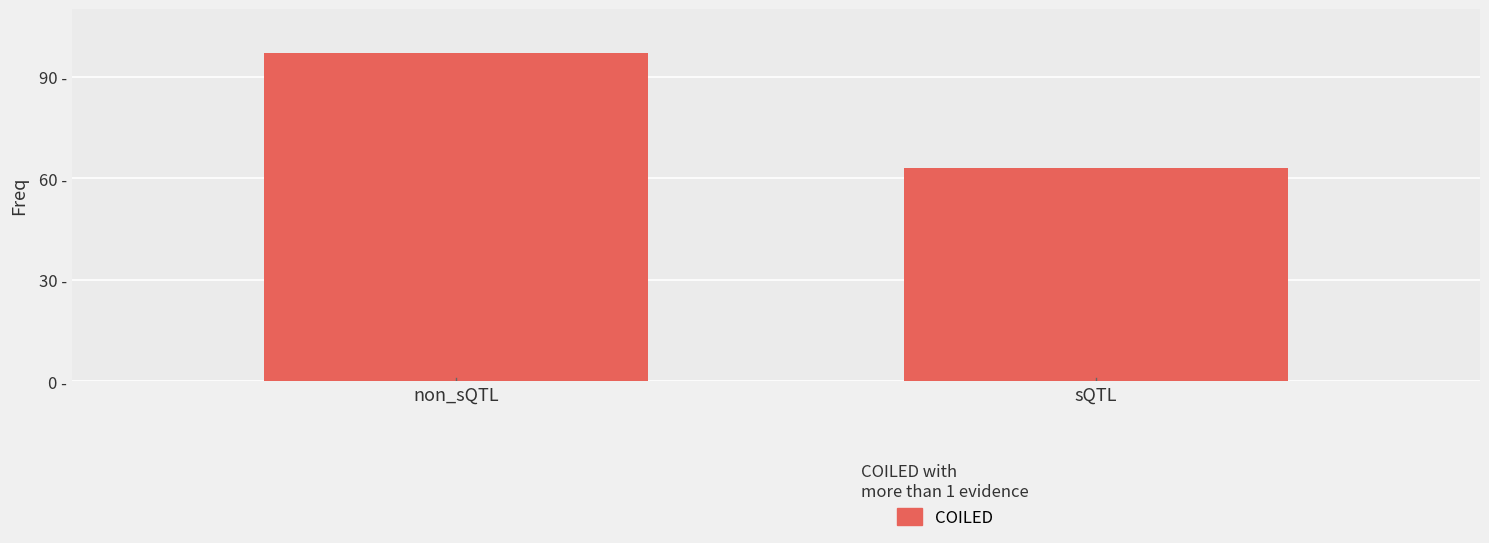

Where is the data nearest to the value 80?

non_sQTL